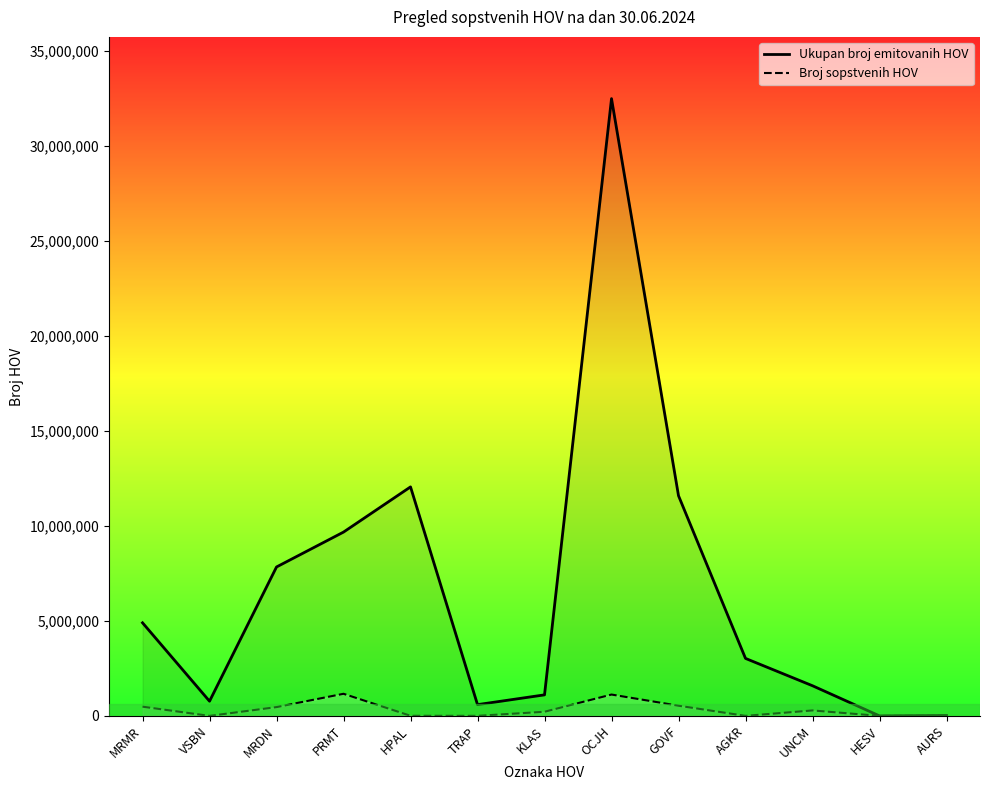

Which has a higher value, TRAP or MRDN?

MRDN